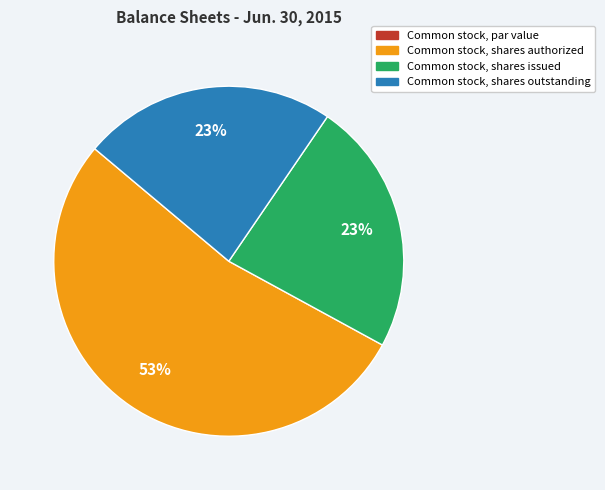

Which slice represents more than half of the pie?

Common stock, shares authorized